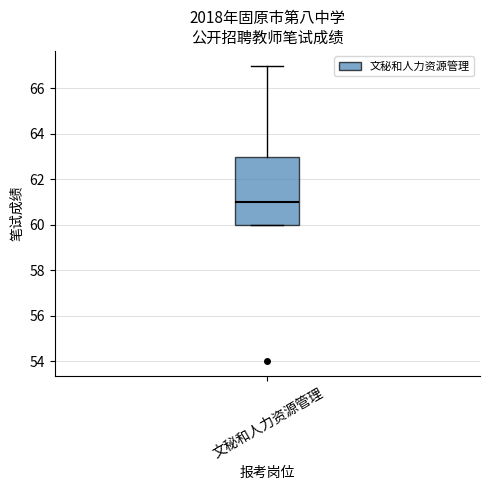

Transcribe this box plot: give where the median line is, the range the box spans, and where the two whiskers end, as read against the y-axis. The values are not printed on the chart, so give them approximately, as read against the axis.

median 61, box 60 to 63, whiskers 60 to 67